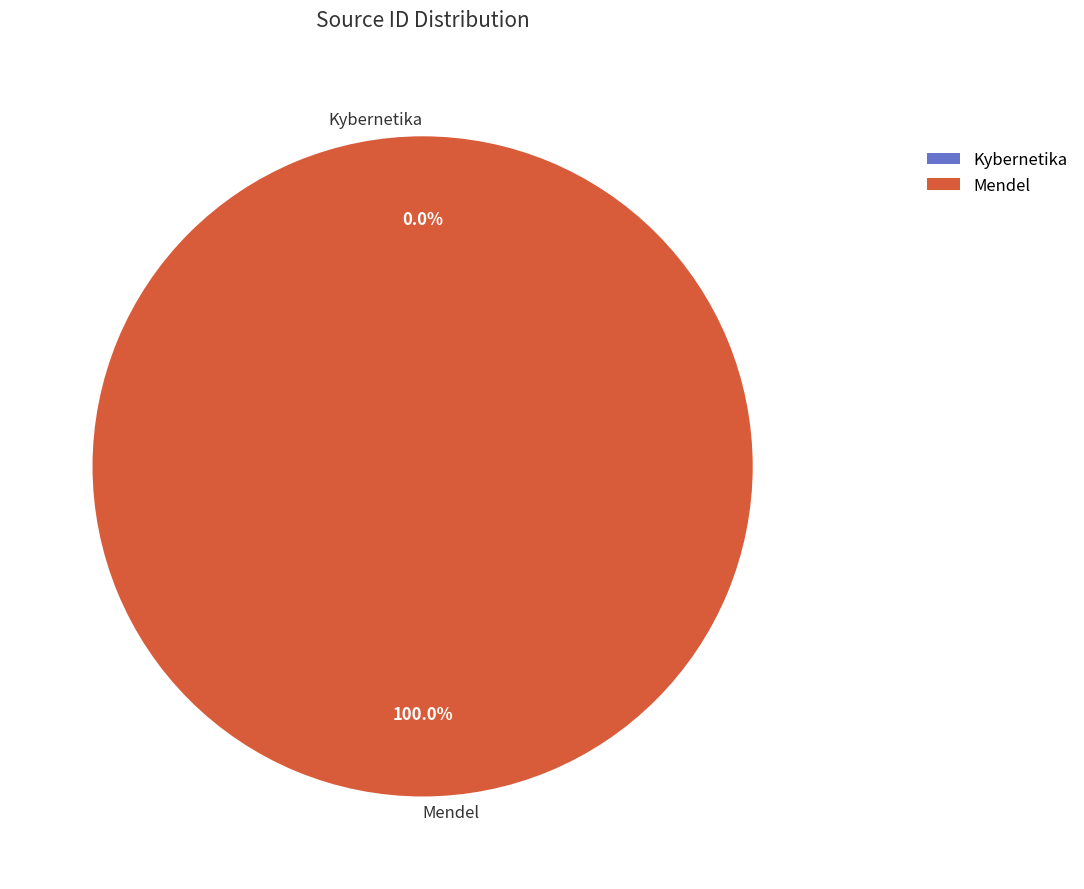

Which slice is the largest?

Mendel